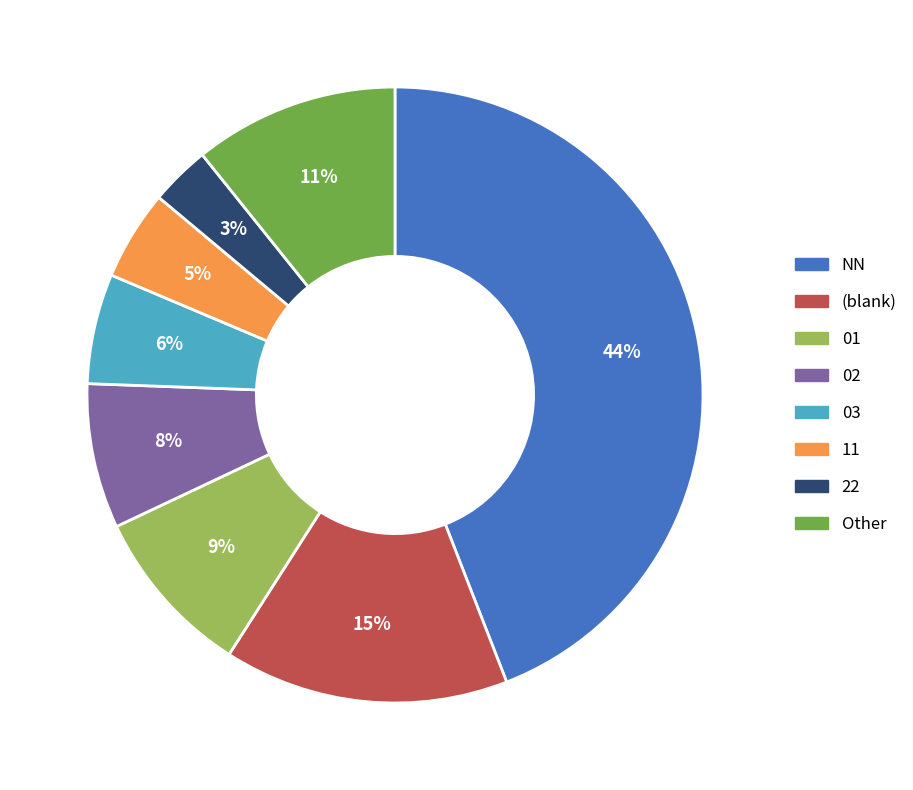

What is the smallest slice in the pie chart?

22